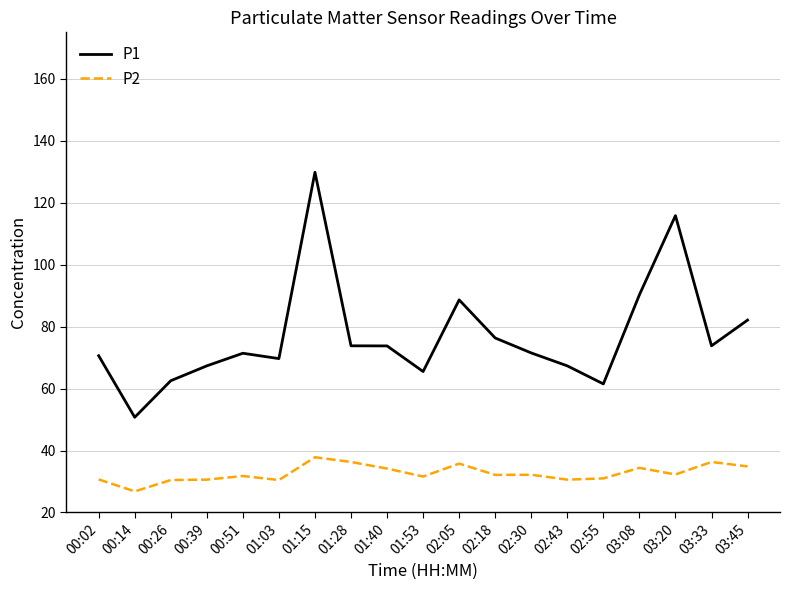

What is the total value across all series at 00:02?

101.3